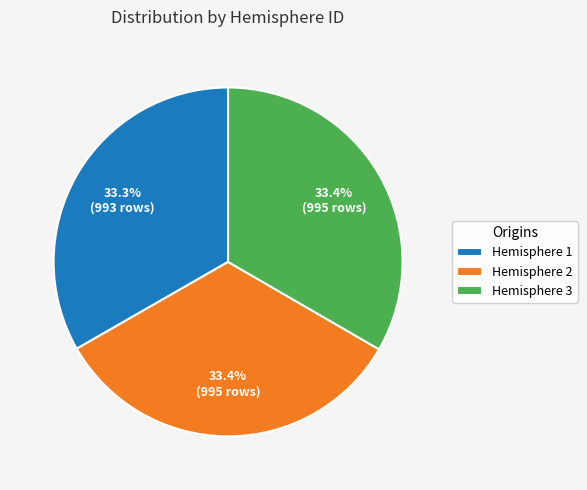

Is there a majority slice in this chart?

No